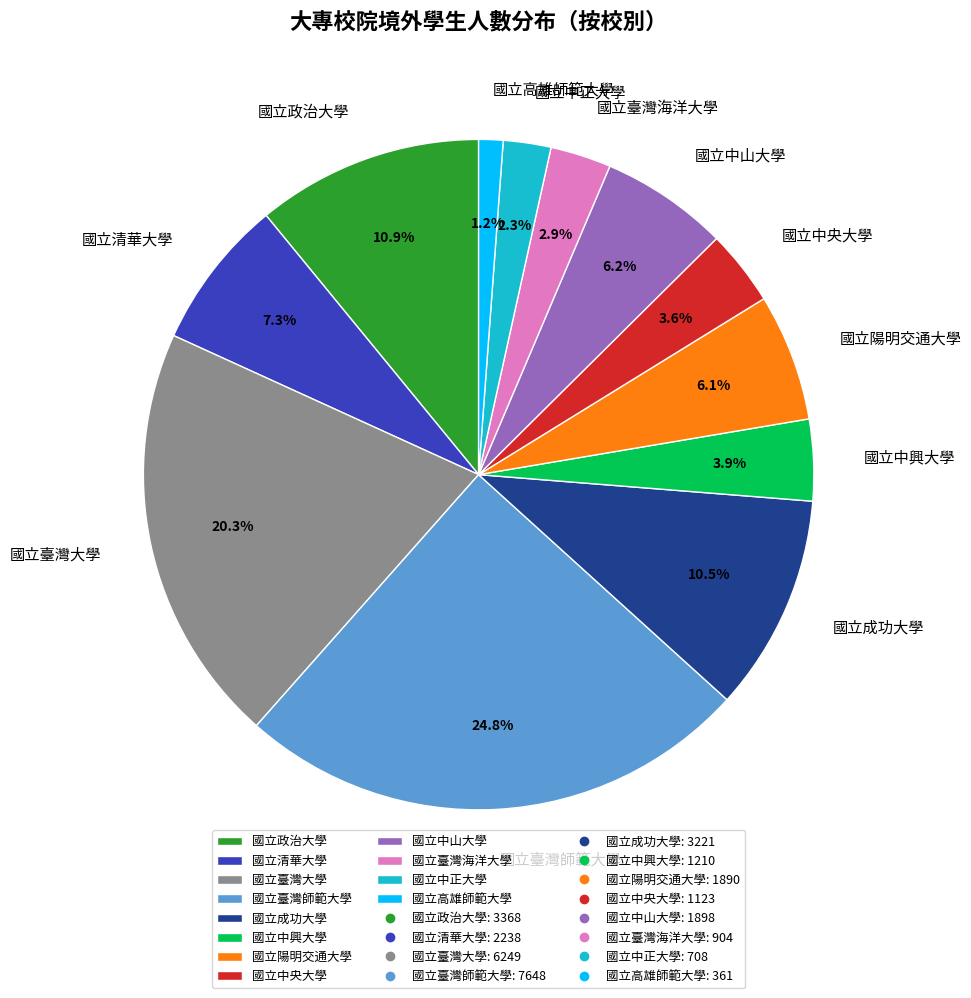

What percentage is the 國立陽明交通大學 slice, to the nearest percent?

6%